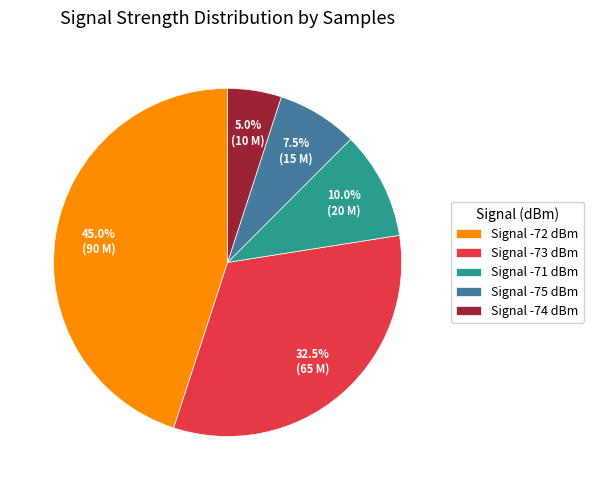

Is Signal -75 dBm the majority of the pie?

No